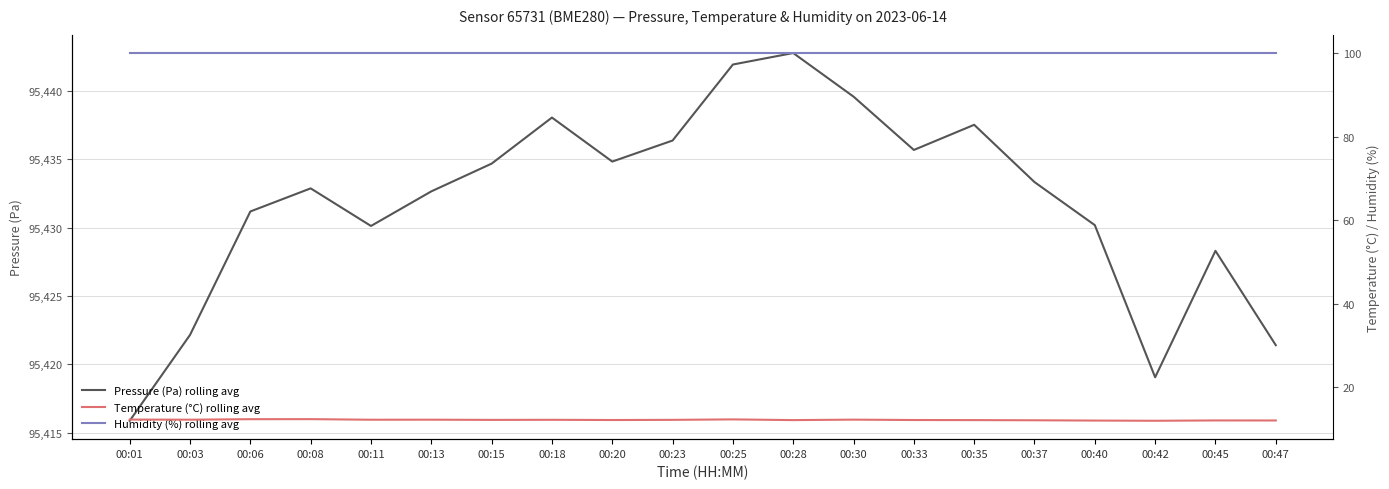

What is the maximum value for Temperature (°C) rolling avg?

12.4